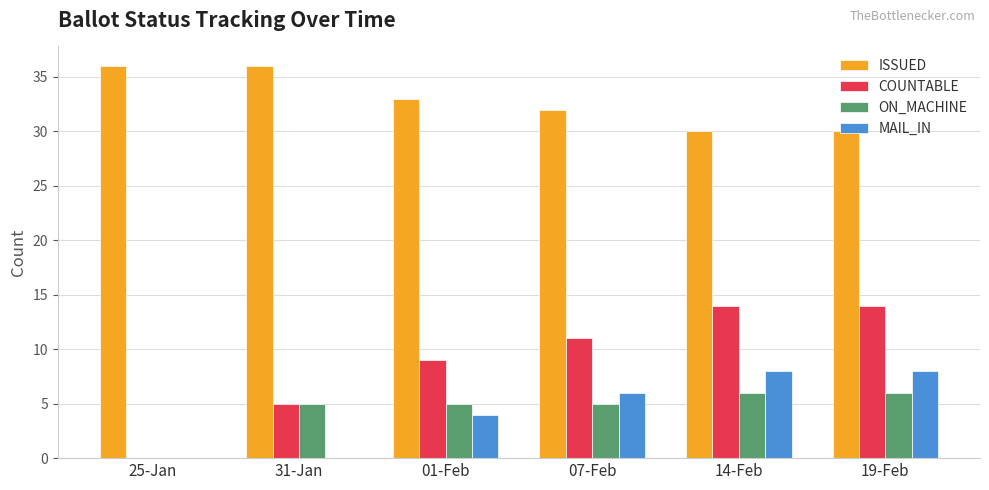

What is the total value across all series at 19-Feb?

58